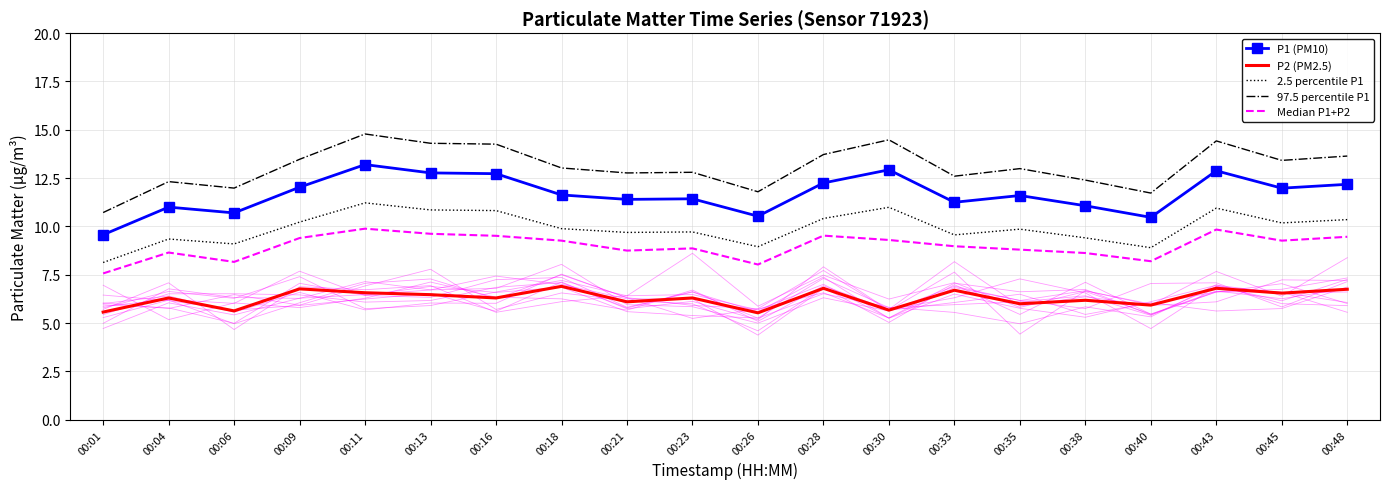

What is the value of the 97.5 percentile P1 point at the 1st from the left?

10.7